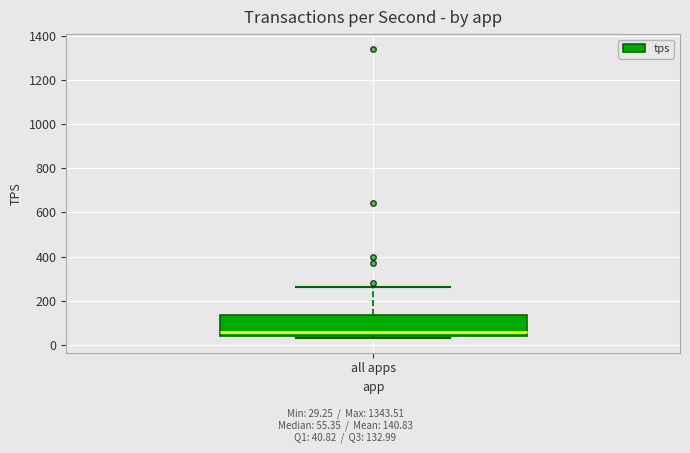

Where is the lower edge of the box for all apps on the y-axis? The values are not printed on the chart, so give them approximately, as read against the axis.

40